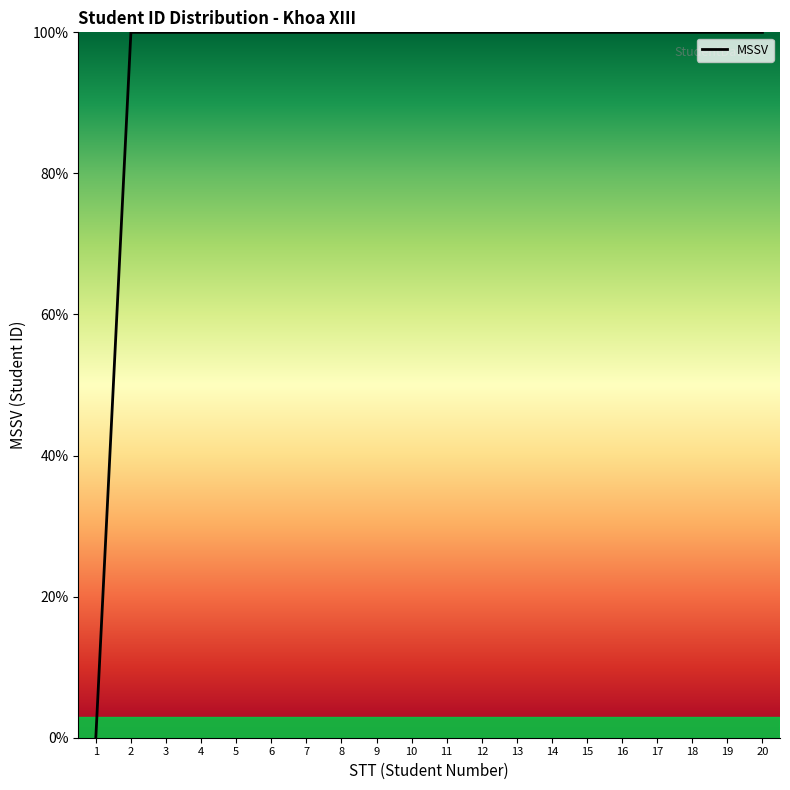

Reading left to right, transcribe all the data shown in this chart.

0.0	100.0	100.0	100.0	100.0	100.0	100.0	100.0	100.0	100.0	100.0	100.0	100.0	100.0	100.0	100.0	100.0	100.0	100.0	100.0